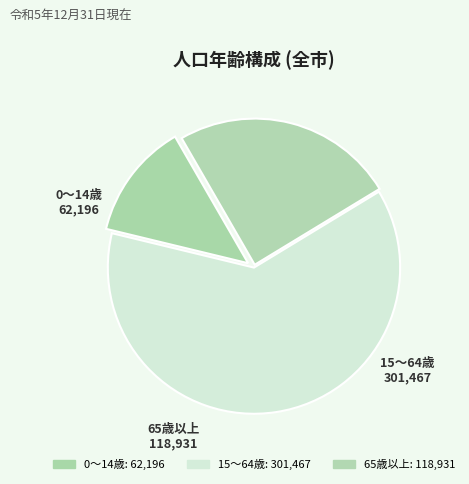

True or false: 65歳以上 accounts for 31% of the total.

False